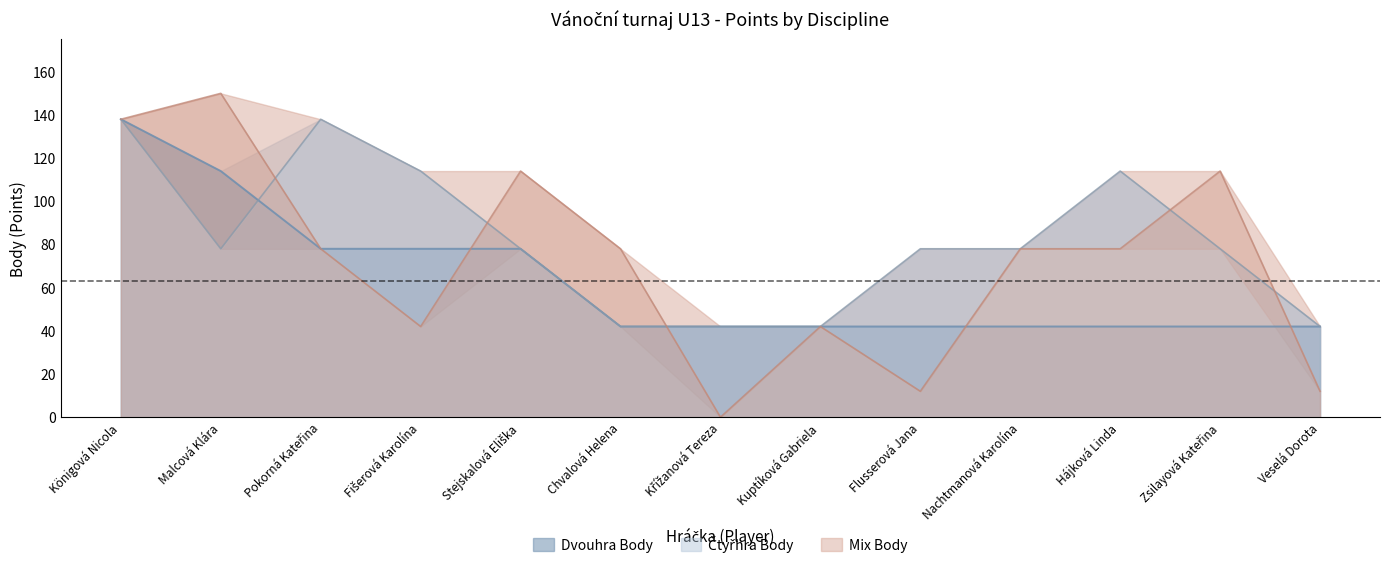

What is the total value across all series at Hájková Linda?

234